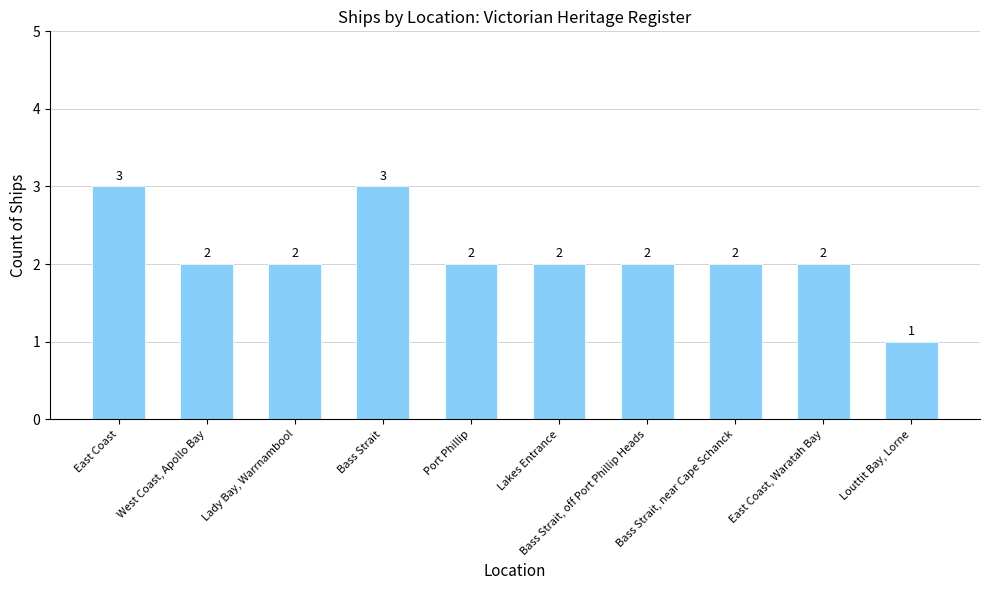

Count the number of data series in this chart.

1